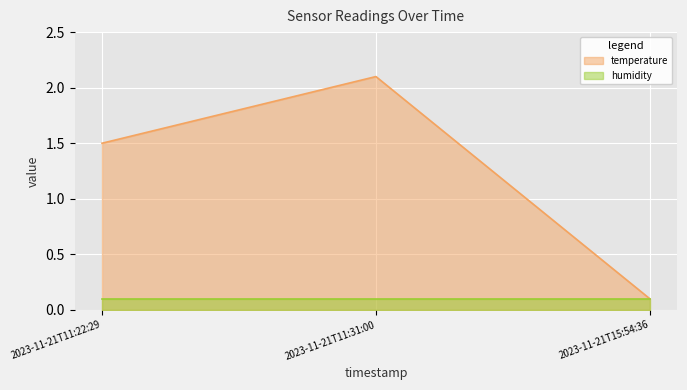

List the labels in order of value, largest first.

2023-11-21T11:31:00, 2023-11-21T11:22:29, 2023-11-21T15:54:36